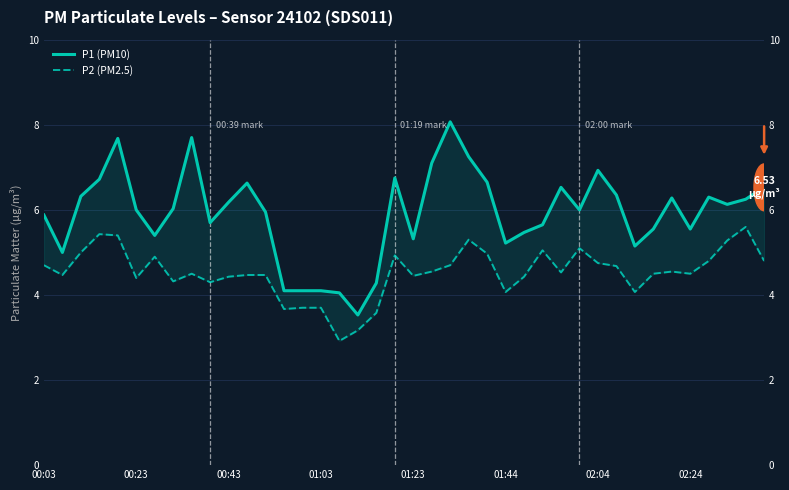

Is the value of P1 (PM10) at 00:43 greater than the value of P2 (PM2.5) at 13?

Yes